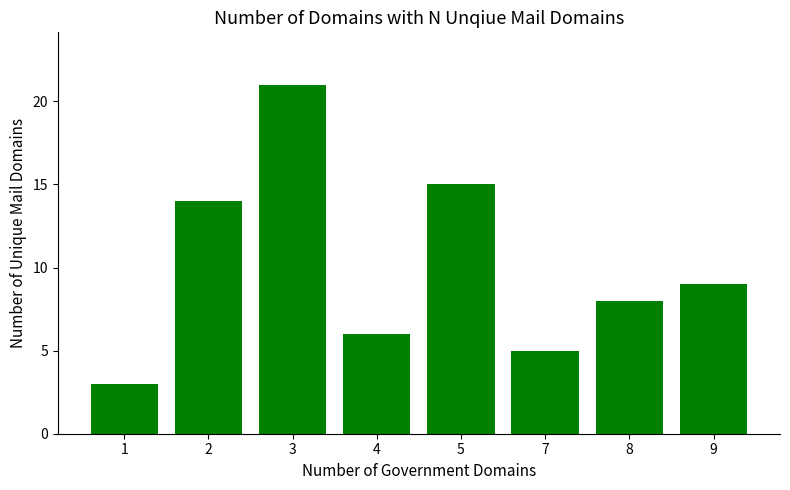

What is the sum of all values?

81